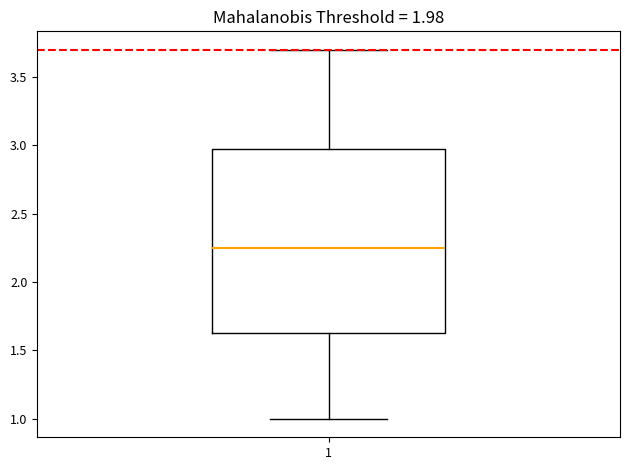

Read this box plot against the y-axis: the position of the median line, the range covered by the box, and the ends of both whiskers. The values are not printed on the chart, so give them approximately, as read against the axis.

median 2.25, box 1.65 to 3.00, whiskers 1.00 to 3.70